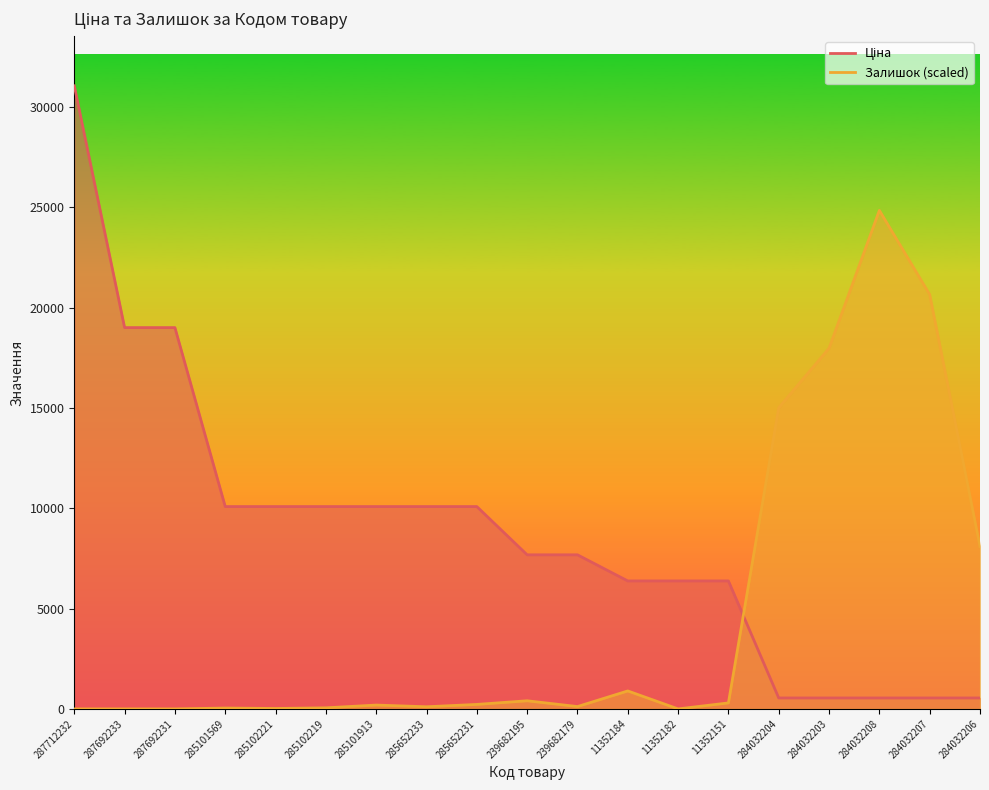

Rank the categories by Залишок value from highest to lowest.

284032208, 284032207, 284032203, 284032204, 284032206, 11352184, 239682195, 11352151, 285652231, 285101913, 239682179, 285652233, 285102219, 285101569, 285102221, 287712232, 287692233, 287692231, 11352182